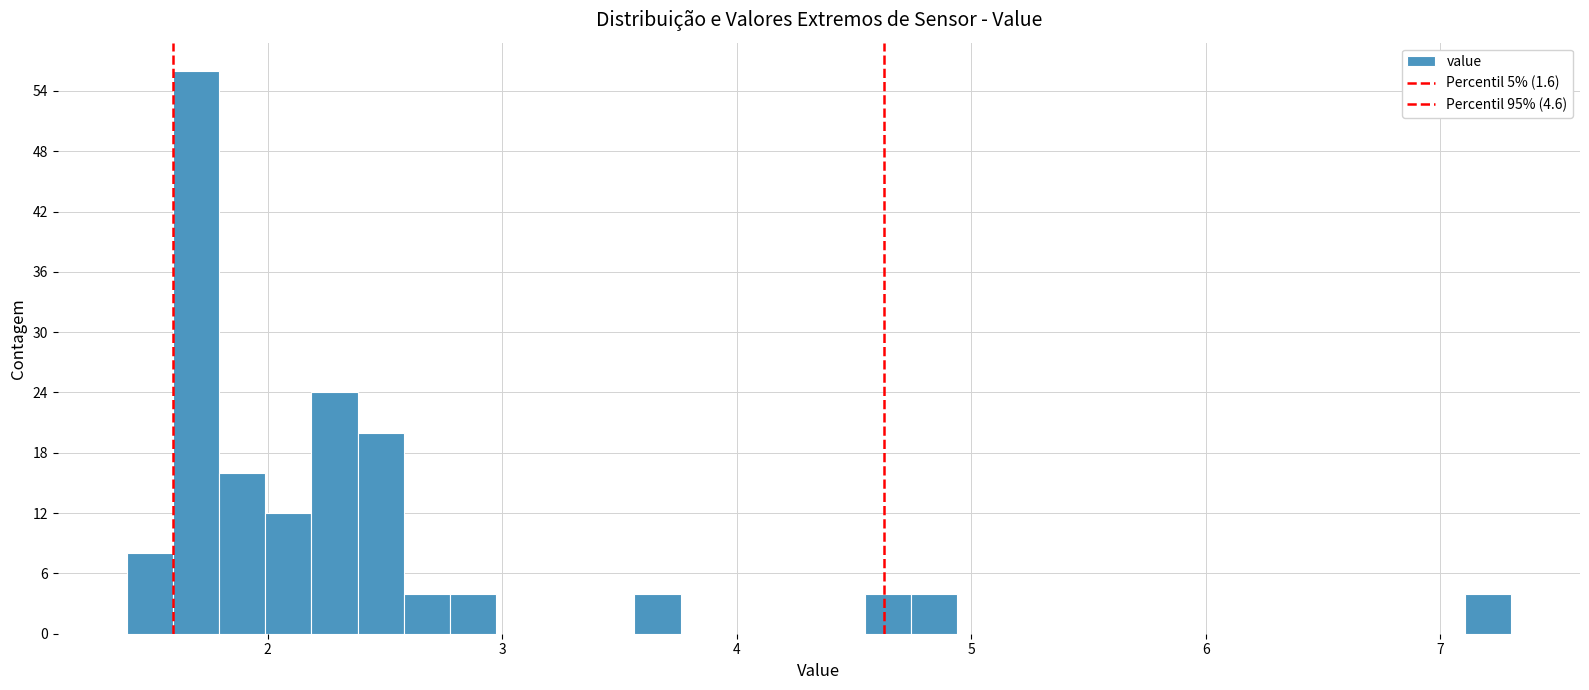

Read against the x-axis, roughly where is the centre of the tallest bar?

1.7